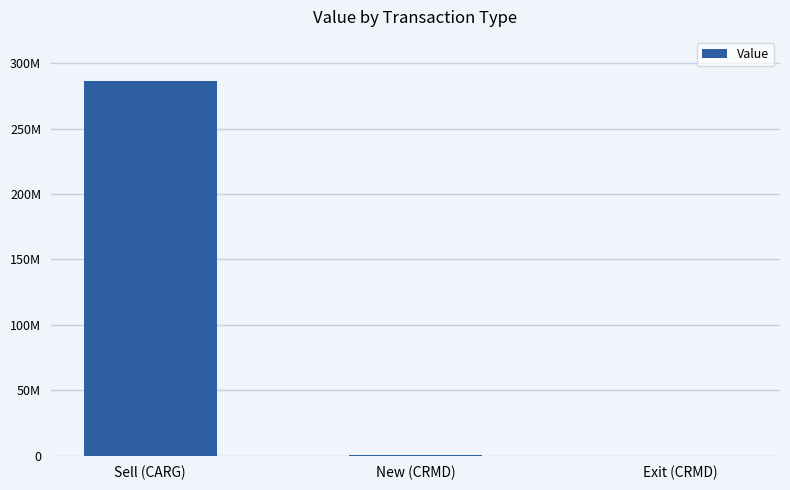

What is the change in value from Sell (CARG) to Exit (CRMD)?

-286133000